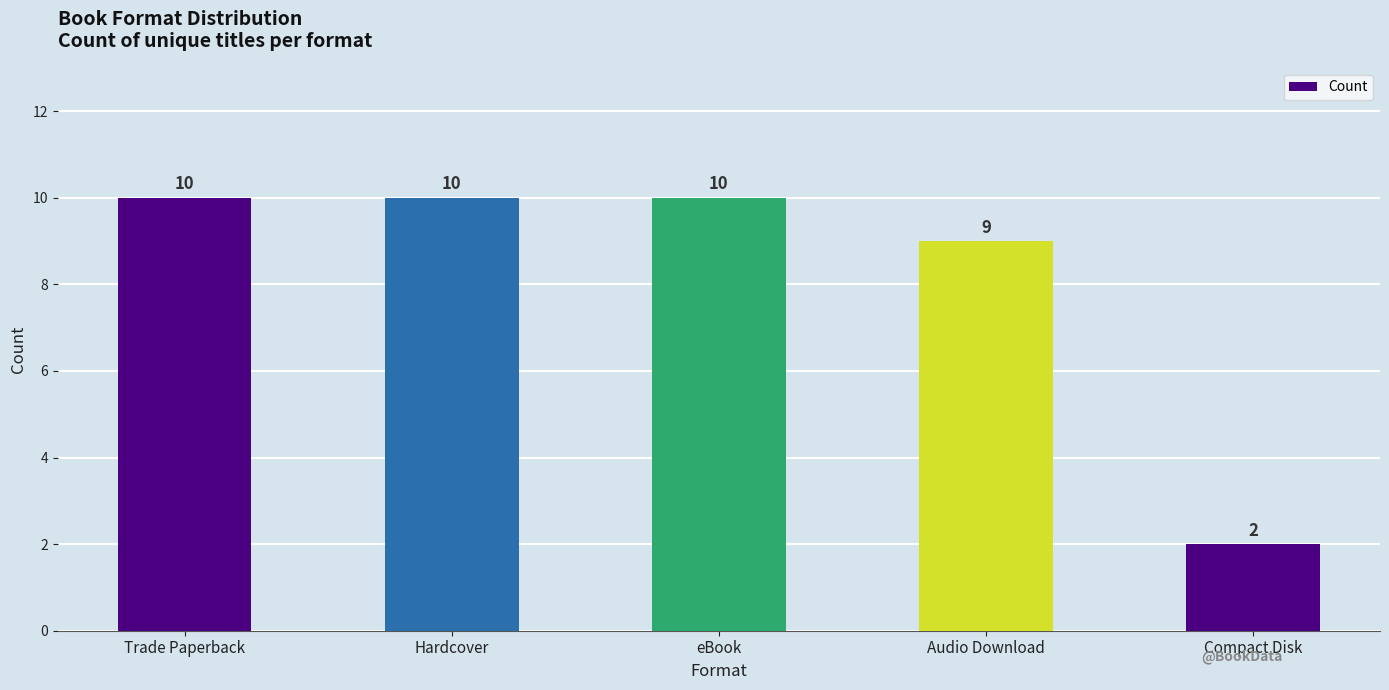

What is the label of the 4th bar from the left?

Audio Download